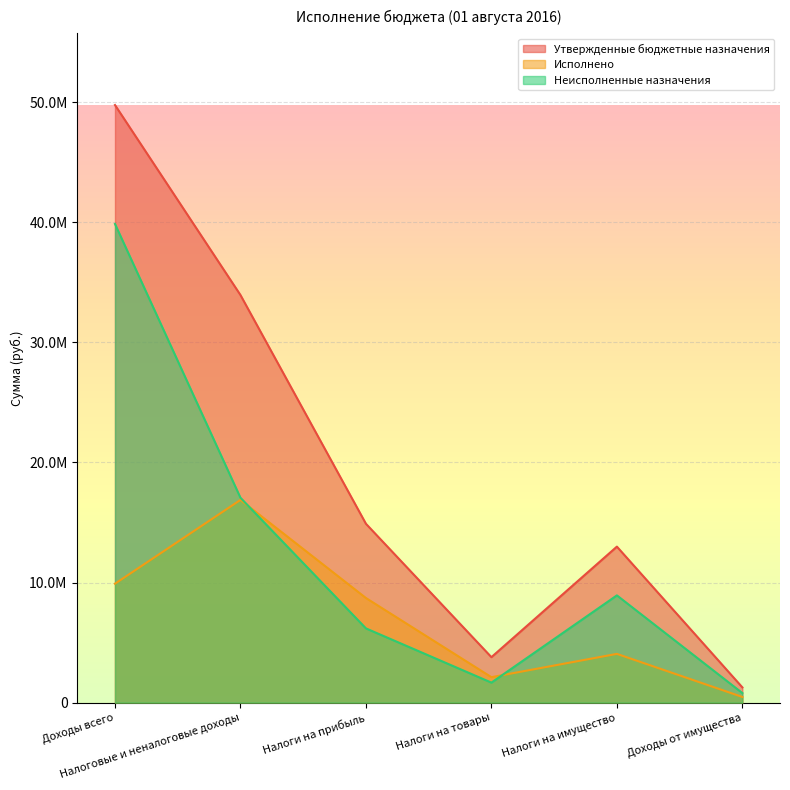

What is the difference between the maximum and minimum values in the Неисполненные назначения series?

39061581.6